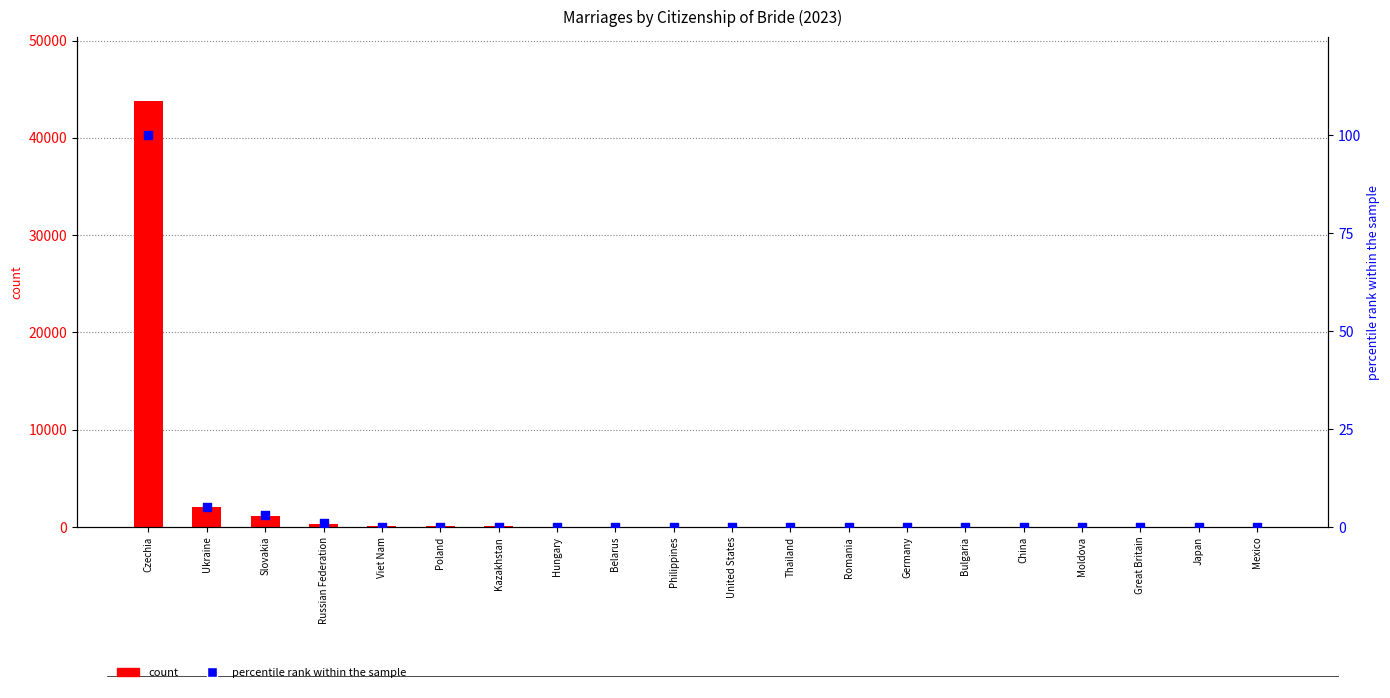

What is the total value across all series at Thailand?

37